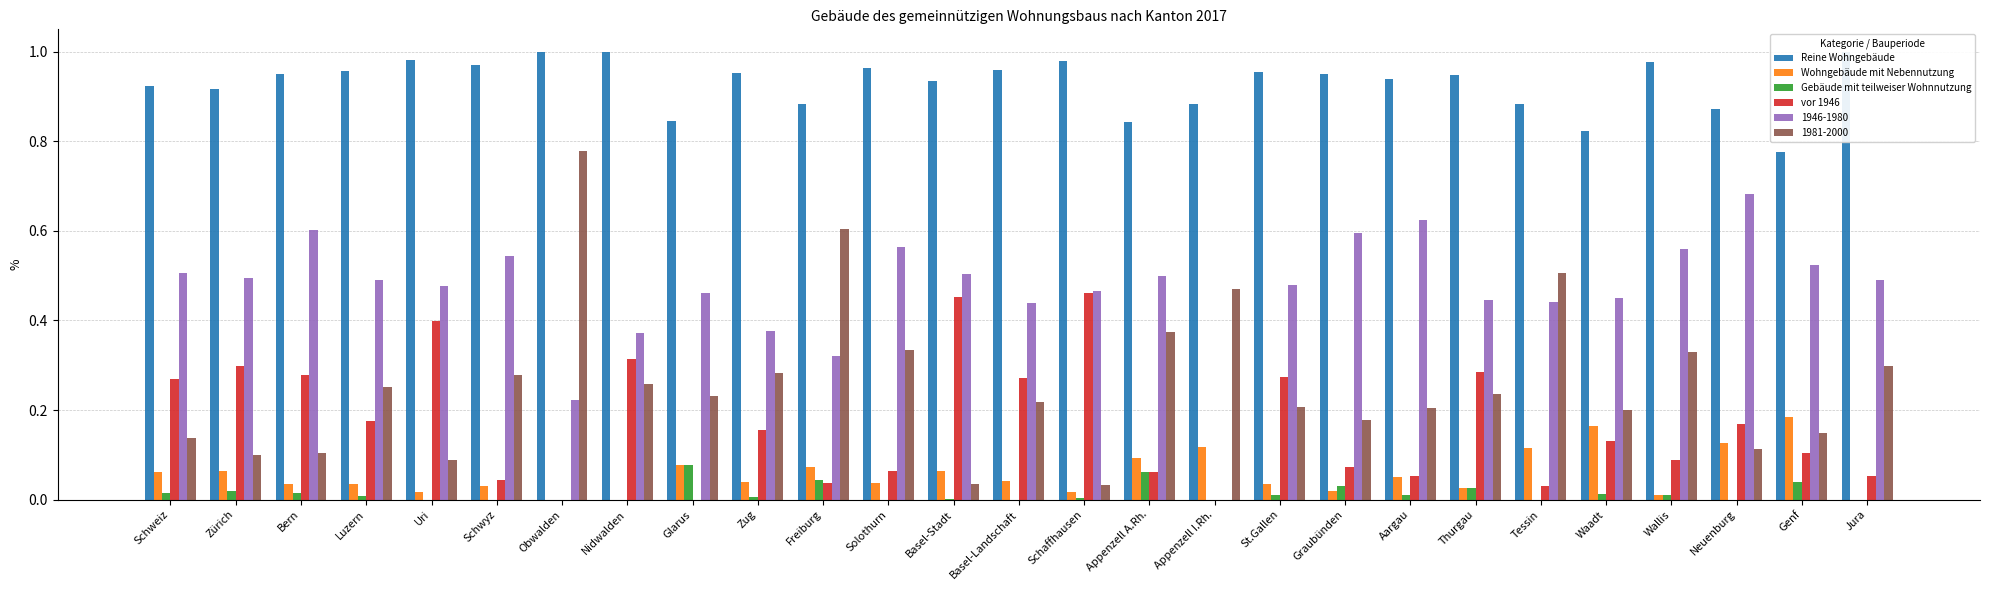

Which series changed the most between Basel-Stadt and Appenzell I.Rh.?

vor 1946